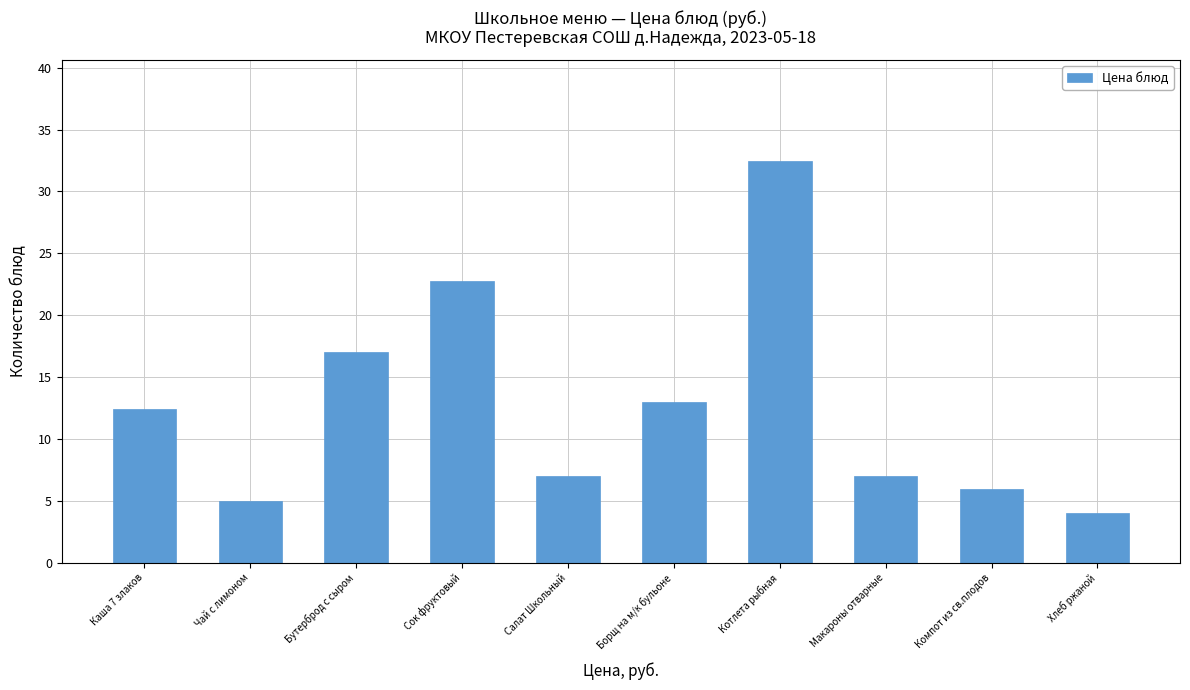

Reading left to right, what are all the values shown in this chart?

Каша 7 злаков=12.4	Чай с лимоном=5.0	Бутерброд с сыром=17.0	Сок фруктовый=22.8	Салат Школьный=7.0	Борщ на м/к бульоне=13.0	Котлета рыбная=32.5	Макароны отварные=7.0	Компот из св.плодов=6.0	Хлеб ржаной=4.0